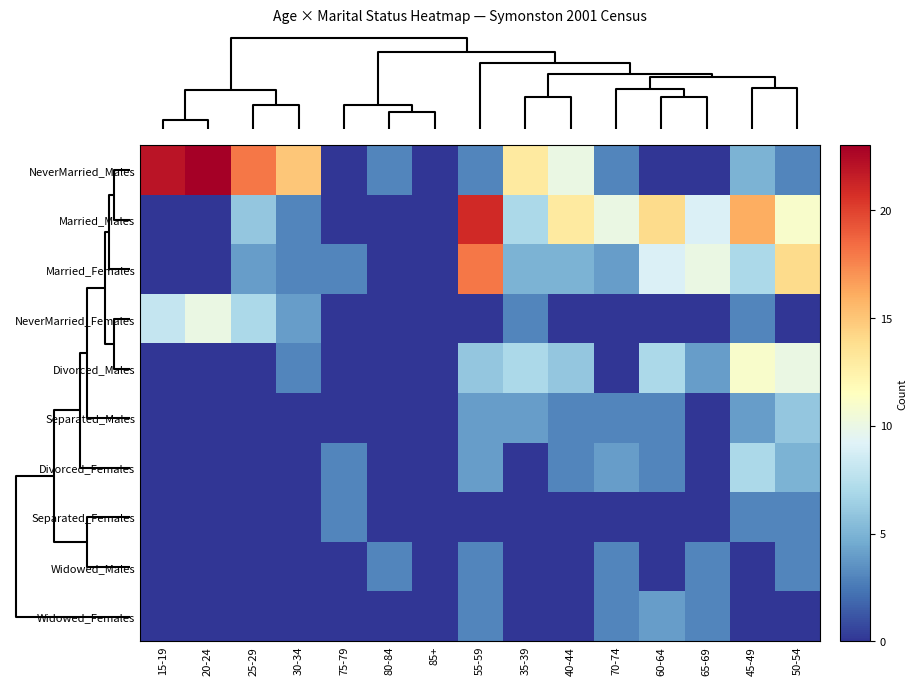

How many series are shown in this chart?

10